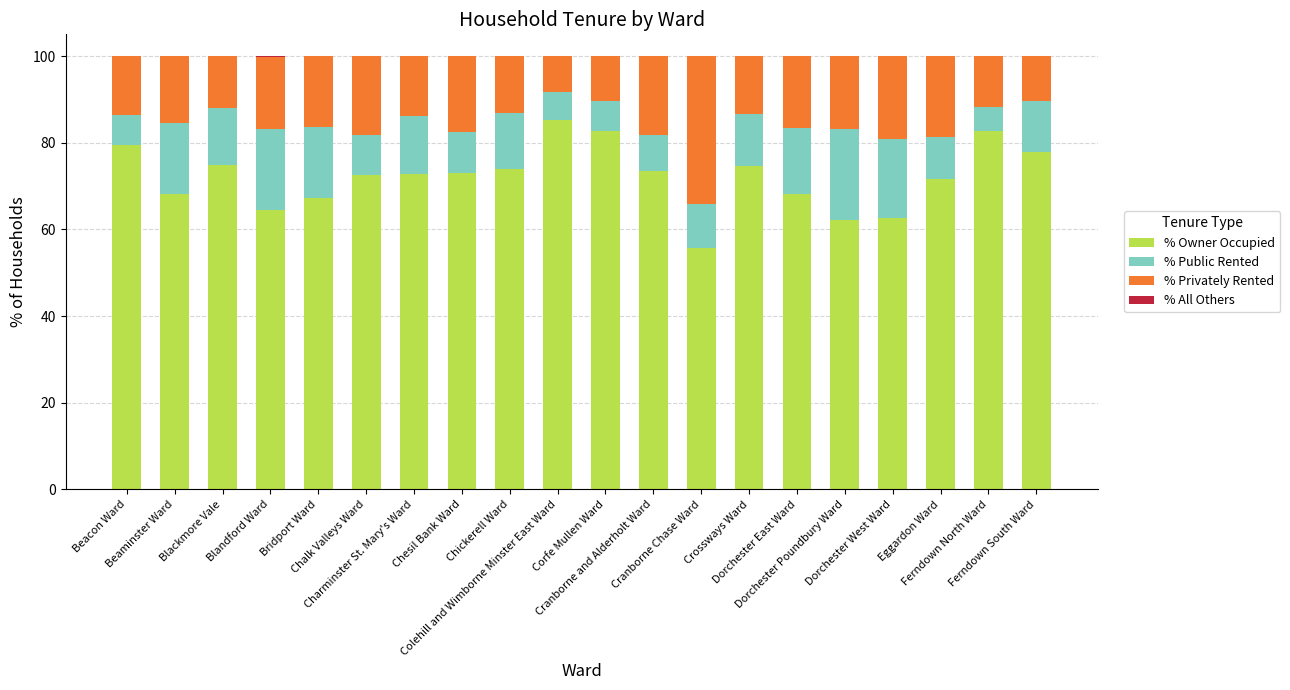

What is the maximum value for % Owner Occupied?

85.3